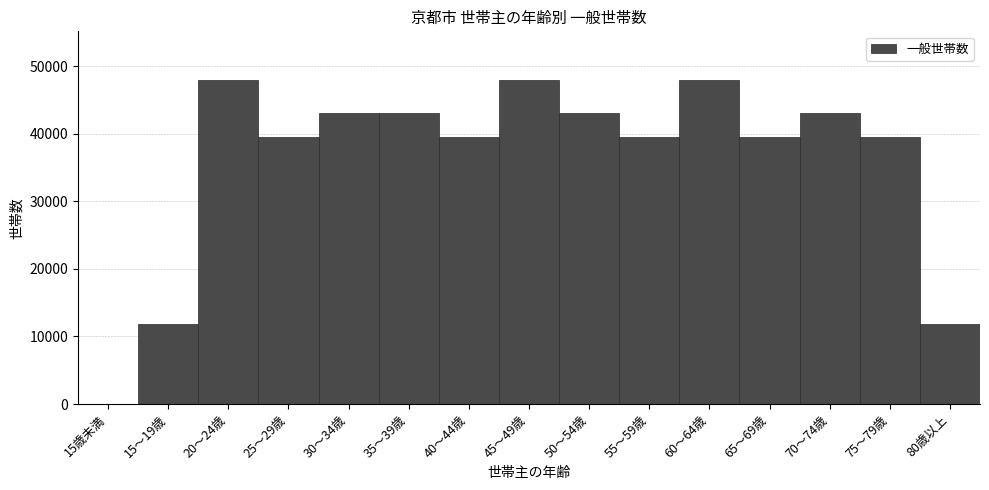

Reading left to right, list all the values displayed in this chart.

15歳未満=40	15～19歳=11846	20～24歳=47966	25～29歳=39553	30～34歳=43014	35～39歳=43014	40～44歳=39553	45～49歳=47966	50～54歳=43014	55～59歳=39553	60～64歳=47966	65～69歳=39553	70～74歳=43014	75～79歳=39553	80歳以上=11846